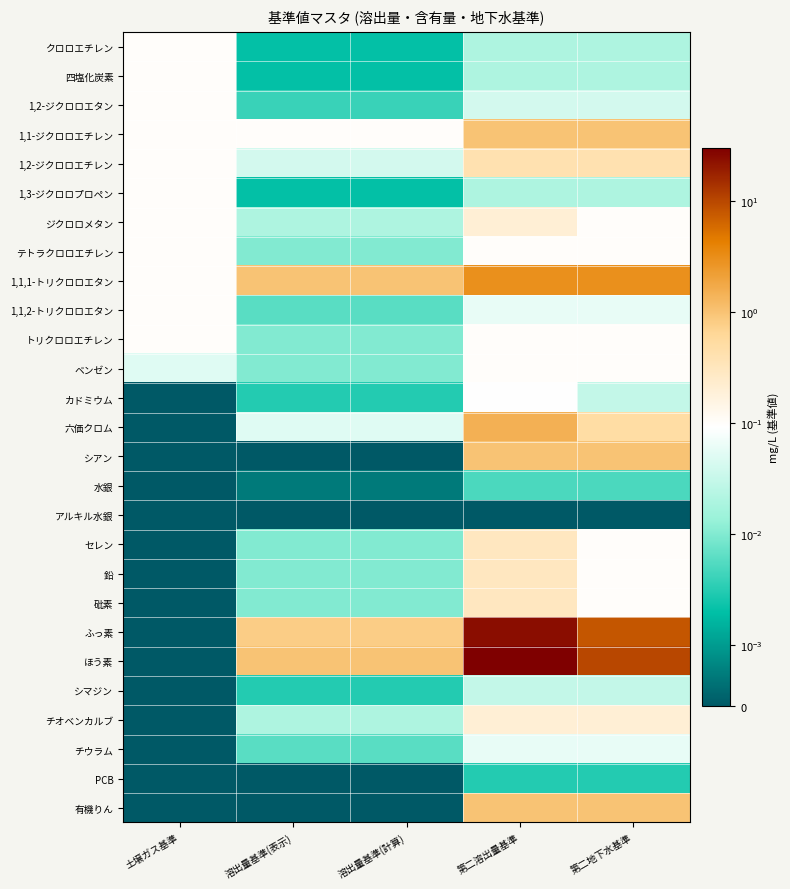

List the series in order of their peak value, highest first.

ほう素, ふっ素, 1,1,1-トリクロロエタン, 六価クロム, 1,1-ジクロロエチレン, シアン, 有機りん, 1,2-ジクロロエチレン, セレン, 鉛, 砒素, ジクロロメタン, チオベンカルブ, クロロエチレン, 四塩化炭素, 1,2-ジクロロエタン, 1,3-ジクロロプロペン, テトラクロロエチレン, 1,1,2-トリクロロエタン, トリクロロエチレン, ベンゼン, カドミウム, チウラム, シマジン, 水銀, PCB, アルキル水銀